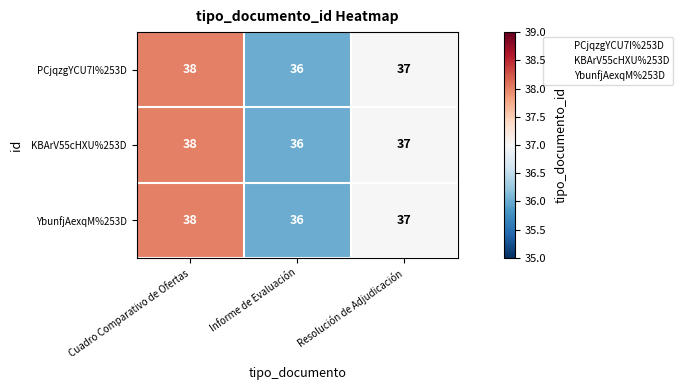

Rank the categories by YbunfjAexqM%253D value from lowest to highest.

Informe de Evaluación, Resolución de Adjudicación, Cuadro Comparativo de Ofertas